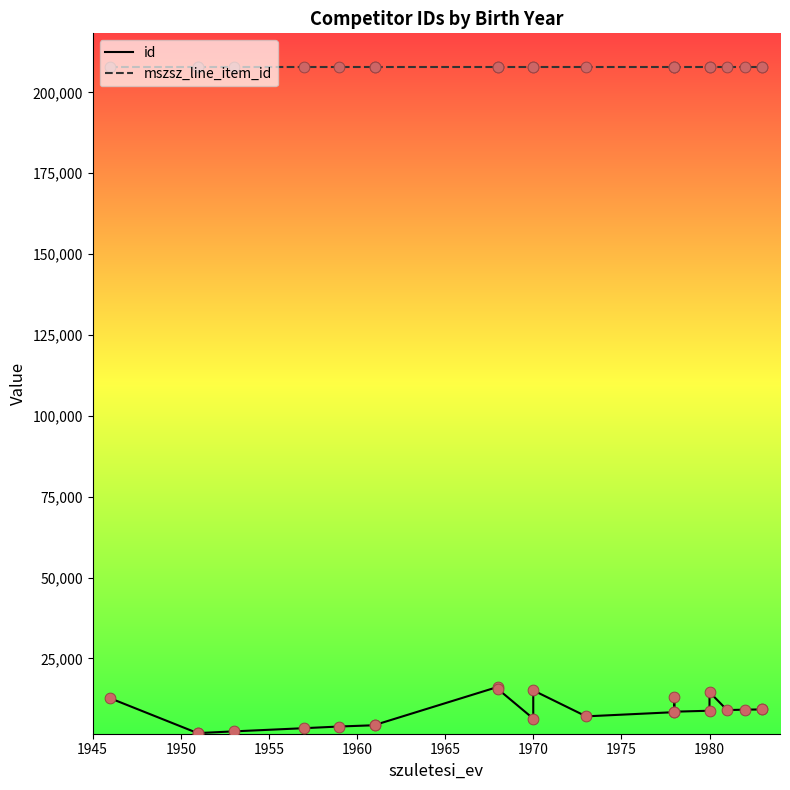

Is the value of mszsz_line_item_id at 13 greater than the value of id at 1970?

Yes